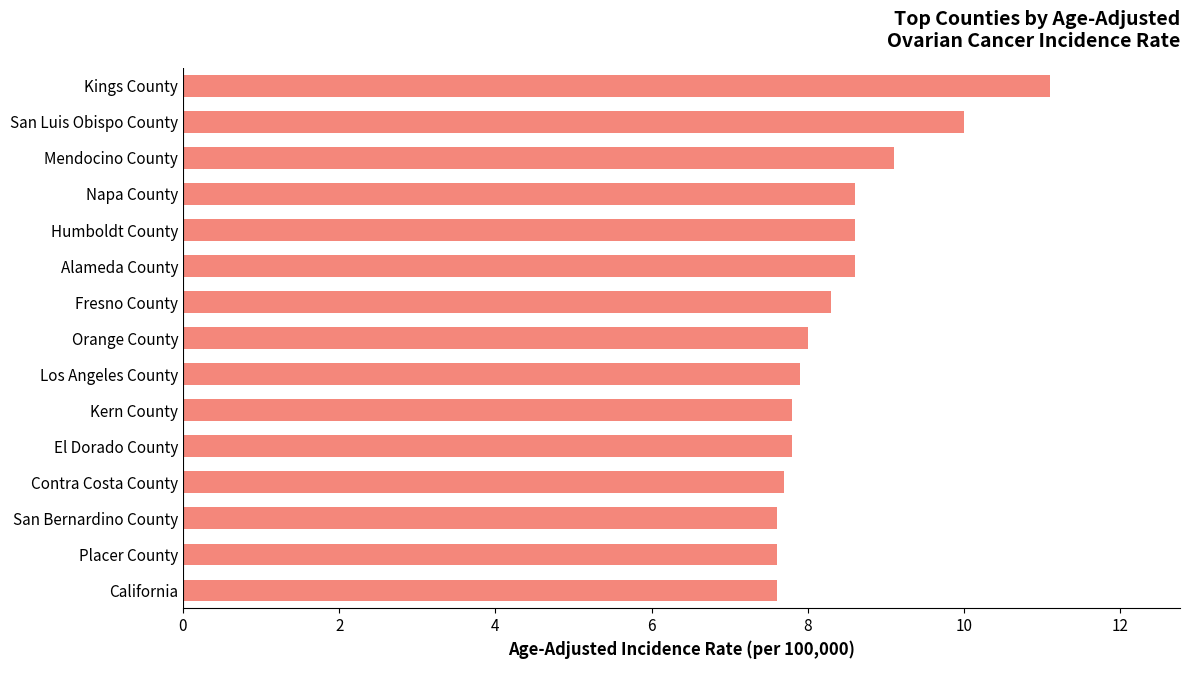

What is the sum of the values at San Bernardino County and Kern County?

15.4